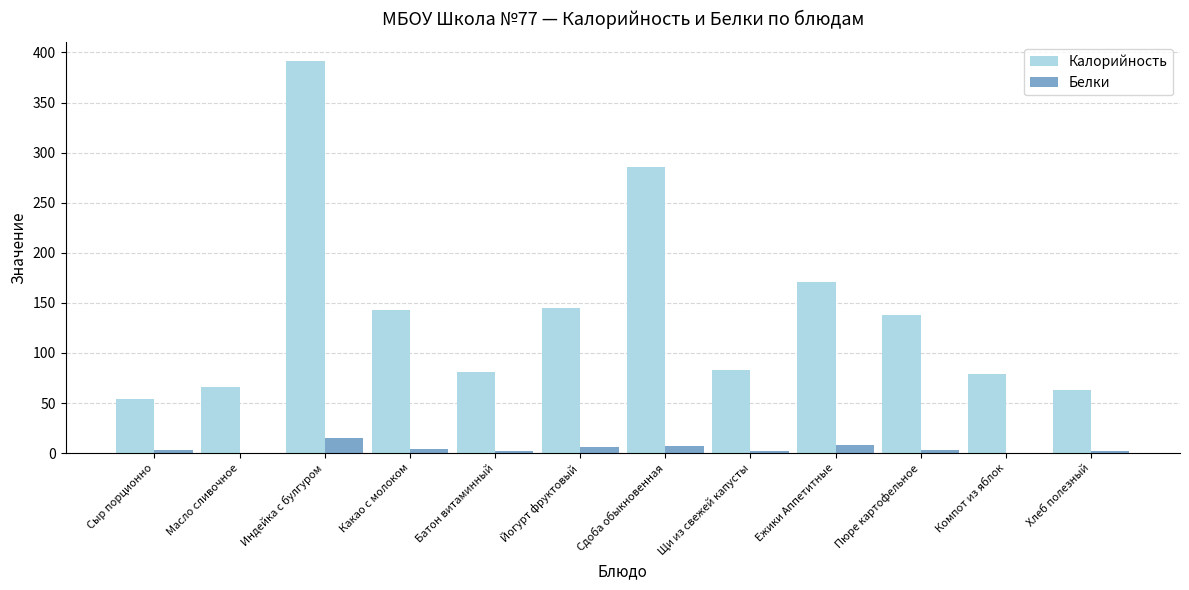

Is it true that Калорийность equals 90.4 at Хлеб полезный?

False